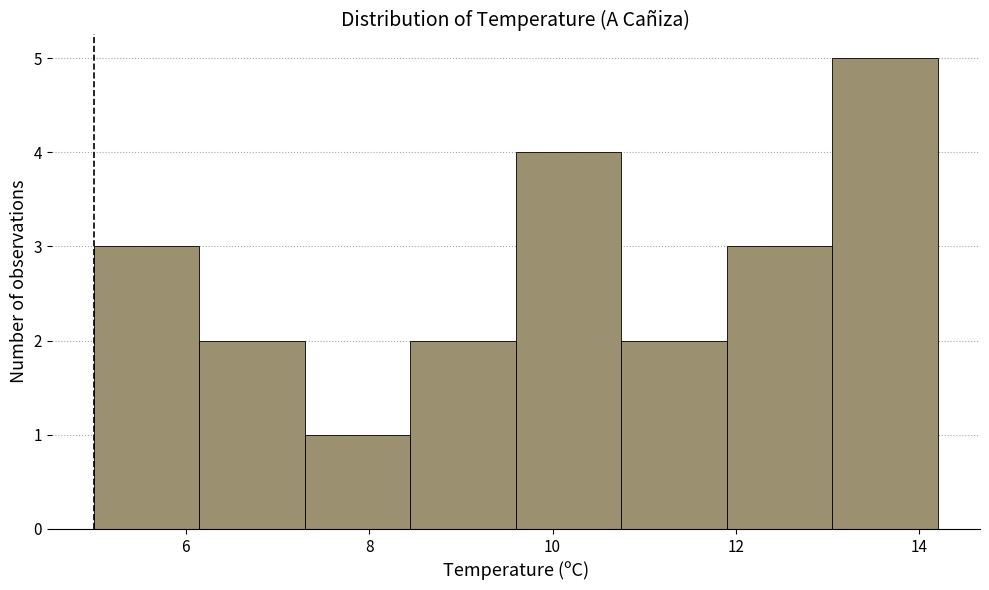

What is the height of the bar covering 7.30 to 8.45 on the x-axis? Neither the bar edges nor the heights are printed on the chart, so give them approximately, as read against the axes.

1